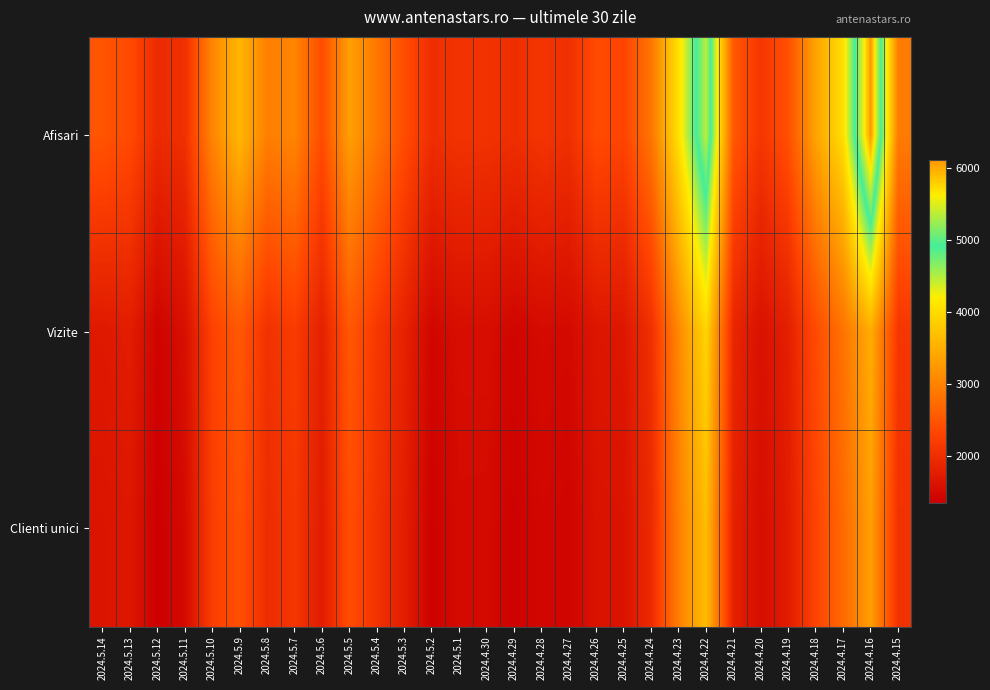

Reading left to right, list all the values displayed in this chart.

Afisari: 2024.5.14=2492	2024.5.13=2371	2024.5.12=1961	2024.5.11=2031	2024.5.10=3038	2024.5.9=3586	2024.5.8=2974	2024.5.7=3035	2024.5.6=2400	2024.5.5=3322	2024.5.4=2886	2024.5.3=2399	2024.5.2=2005	2024.5.1=2073	2024.4.30=2063	2024.4.29=2009	2024.4.28=2094	2024.4.27=2029	2024.4.26=2385	2024.4.25=2297	2024.4.24=2860	2024.4.23=4067	2024.4.22=5379	2024.4.21=2525	2024.4.20=2118	2024.4.19=2443	2024.4.18=3370	2024.4.17=4041	2024.4.16=6109	2024.4.15=2937
Vizite: 2024.5.14=1709	2024.5.13=1762	2024.5.12=1412	2024.5.11=1570	2024.5.10=2271	2024.5.9=2534	2024.5.8=2051	2024.5.7=2196	2024.5.6=1820	2024.5.5=2527	2024.5.4=2141	2024.5.3=1834	2024.5.2=1450	2024.5.1=1554	2024.4.30=1555	2024.4.29=1439	2024.4.28=1510	2024.4.27=1493	2024.4.26=1668	2024.4.25=1684	2024.4.24=2024	2024.4.23=3073	2024.4.22=3929	2024.4.21=1894	2024.4.20=1602	2024.4.19=1801	2024.4.18=2382	2024.4.17=2830	2024.4.16=3480	2024.4.15=2119
Clienti unici: 2024.5.14=1646	2024.5.13=1684	2024.5.12=1353	2024.5.11=1512	2024.5.10=2217	2024.5.9=2443	2024.5.8=1979	2024.5.7=2117	2024.5.6=1759	2024.5.5=2414	2024.5.4=2065	2024.5.3=1776	2024.5.2=1392	2024.5.1=1509	2024.4.30=1506	2024.4.29=1396	2024.4.28=1461	2024.4.27=1427	2024.4.26=1617	2024.4.25=1628	2024.4.24=1961	2024.4.23=2968	2024.4.22=3653	2024.4.21=1825	2024.4.20=1548	2024.4.19=1754	2024.4.18=2296	2024.4.17=2729	2024.4.16=3322	2024.4.15=2052